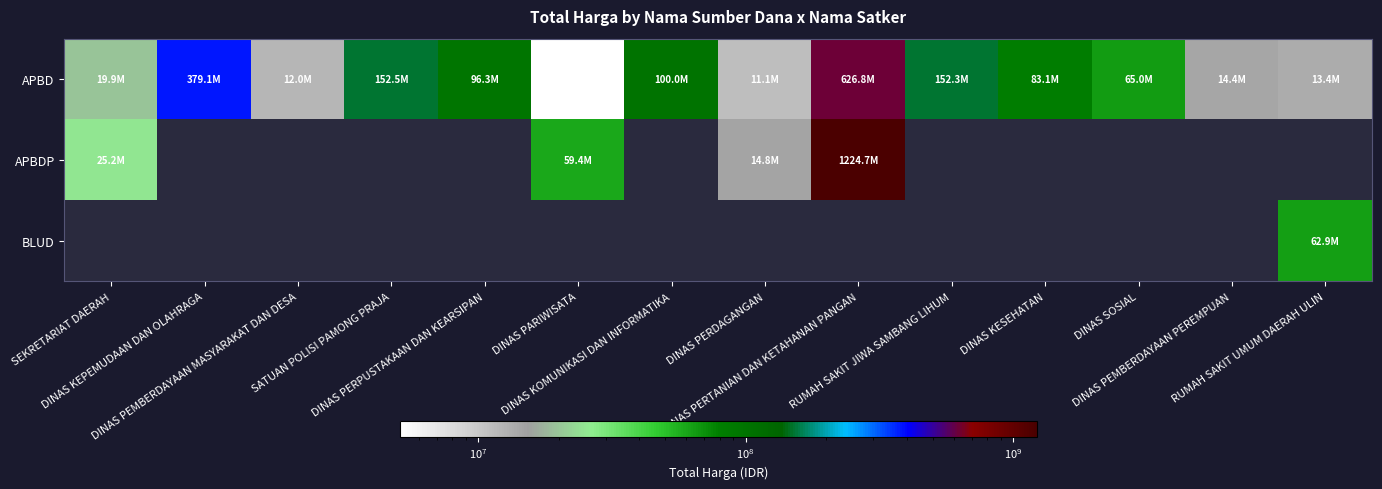

Which series has the largest total across all categories?

APBD